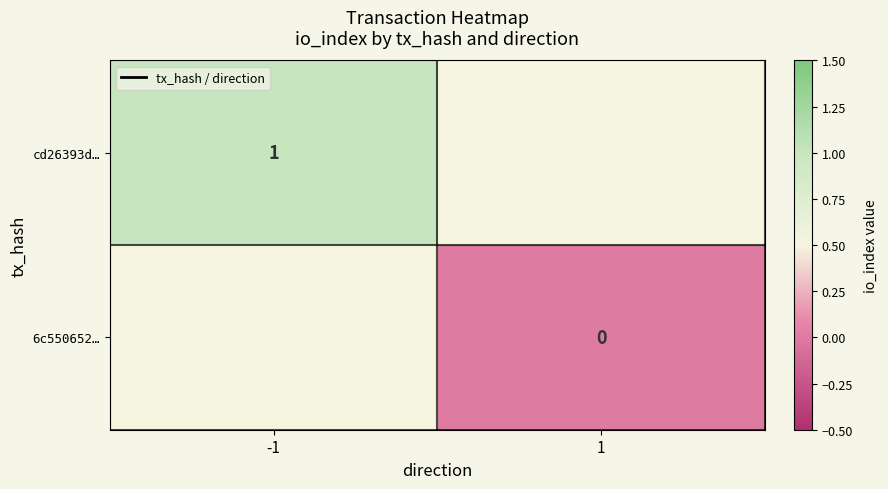

At which label does cd26393d… reach its peak?

-1